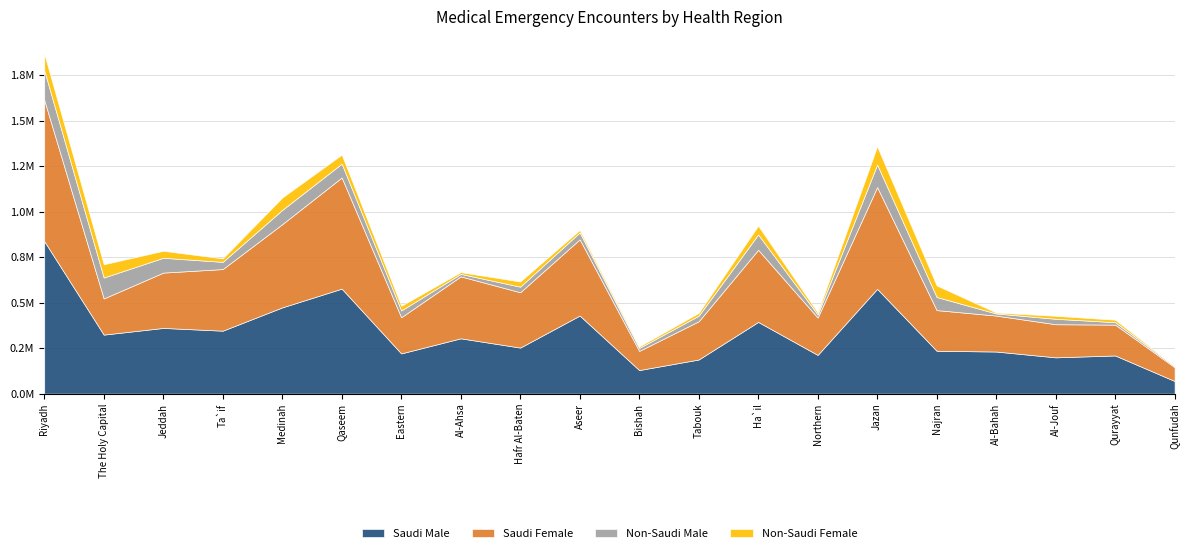

Which series has the largest total across all categories?

Saudi Male